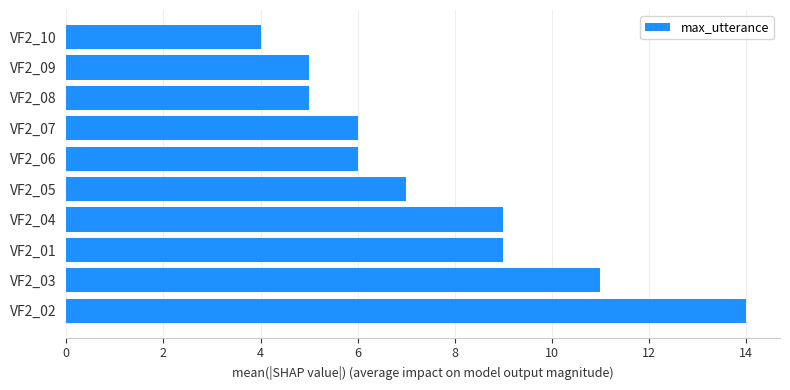

What is the average value?

8